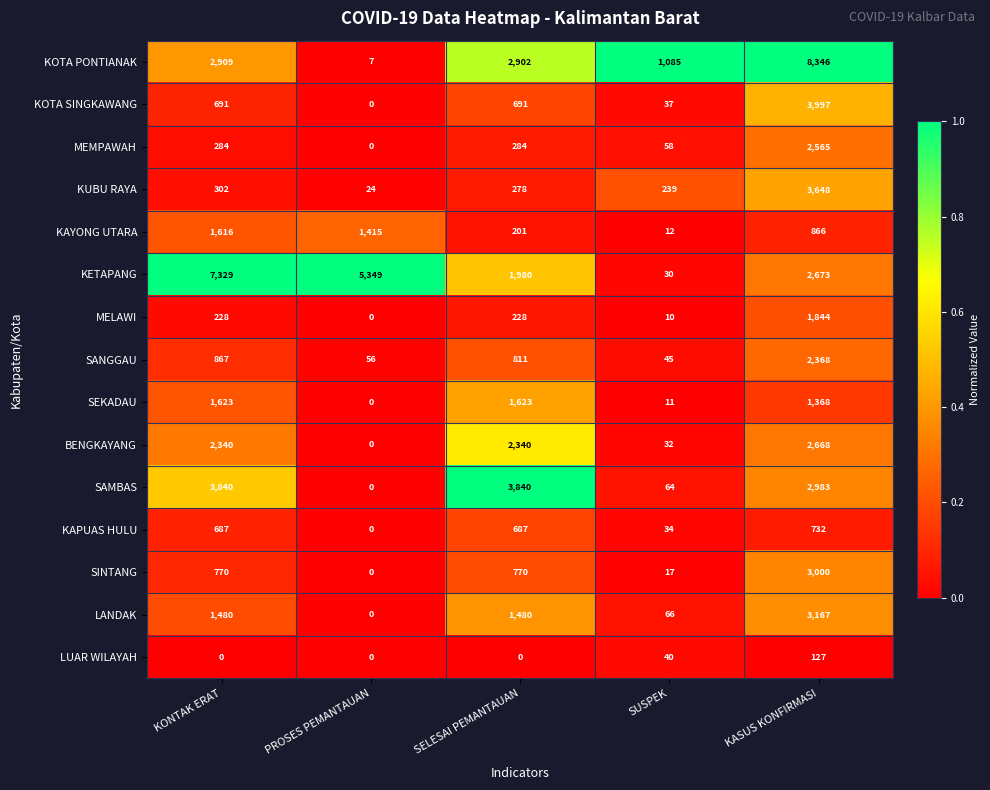

What is the average value of the KOTA SINGKAWANG series?

1083